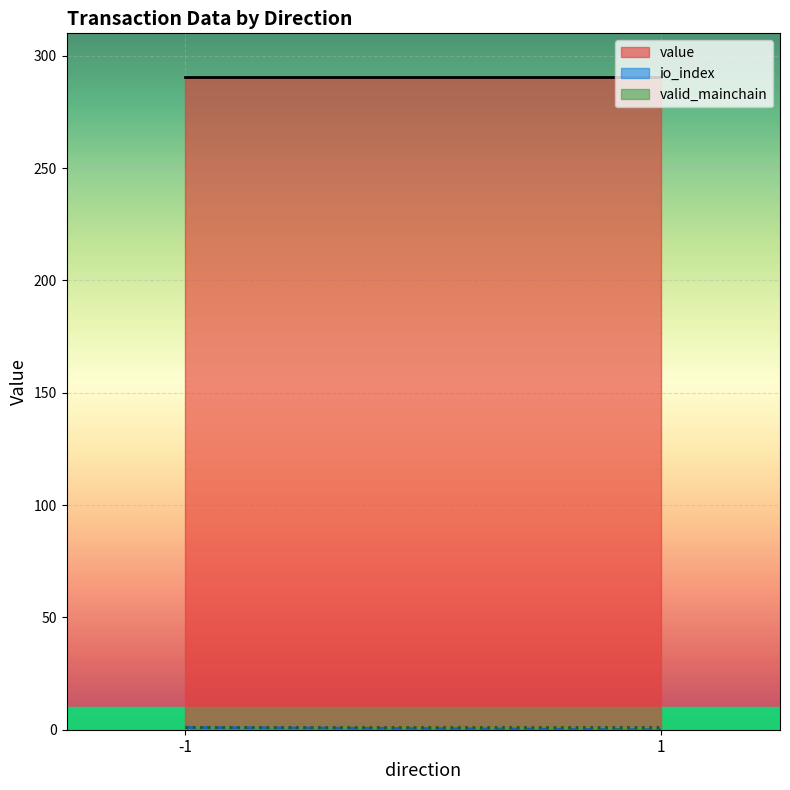

What is the greatest value displayed?

290.4